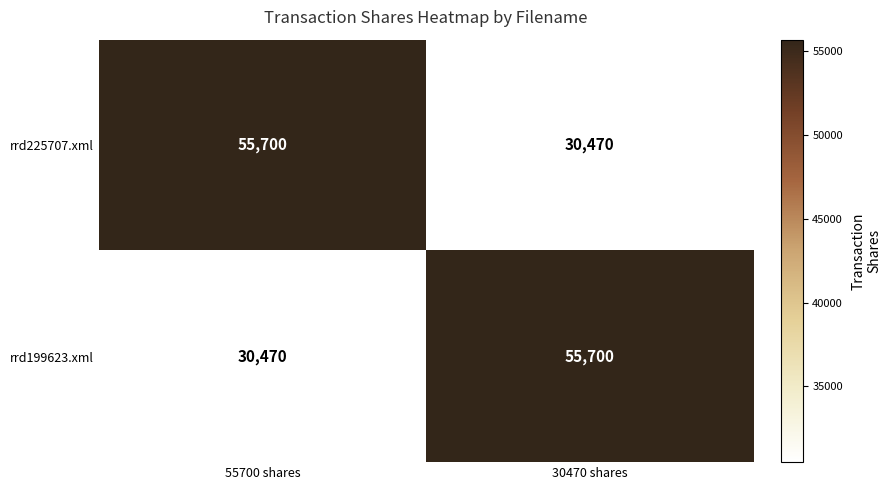

What is the smallest value displayed?

30470